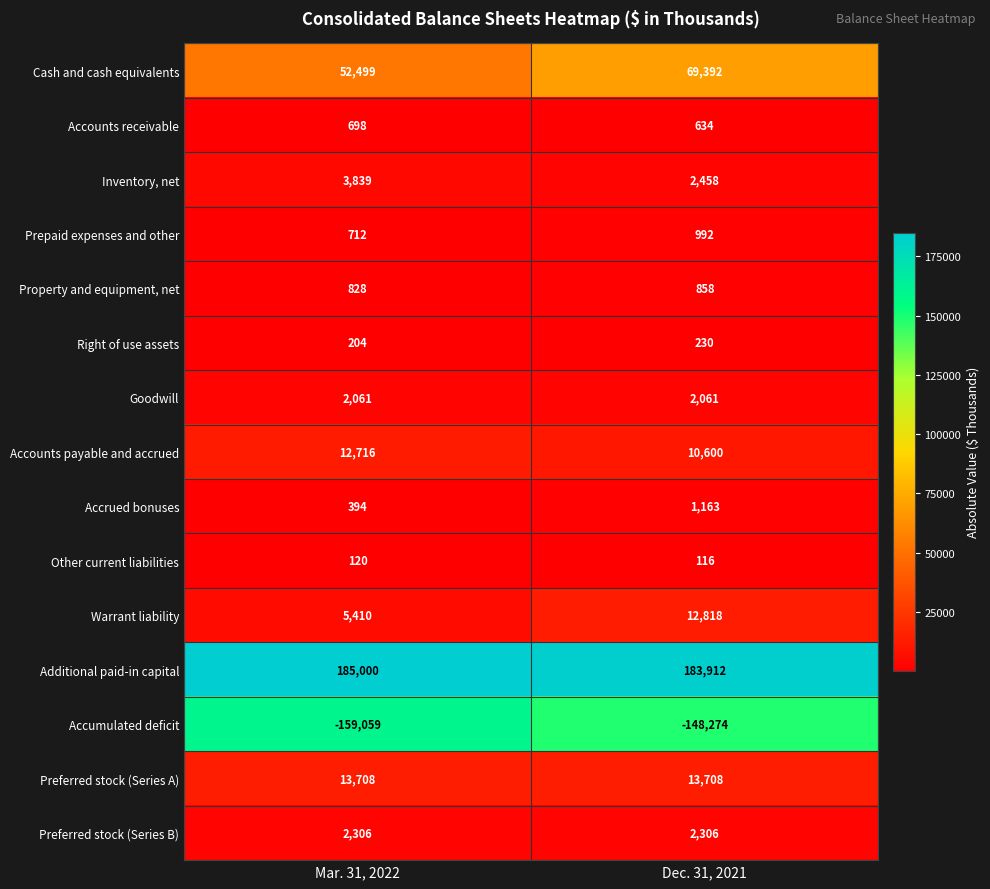

Reading left to right, what are all the values shown in this chart?

Cash and cash equivalents: 52499	69392
Accounts receivable: 698	634
Inventory, net: 3839	2458
Prepaid expenses and other: 712	992
Property and equipment, net: 828	858
Right of use assets: 204	230
Goodwill: 2061	2061
Accounts payable and accrued: 12716	10600
Accrued bonuses: 394	1163
Other current liabilities: 120	116
Warrant liability: 5410	12818
Additional paid-in capital: 185000	183912
Accumulated deficit: -159059	-148274
Preferred stock (Series A): 13708	13708
Preferred stock (Series B): 2306	2306